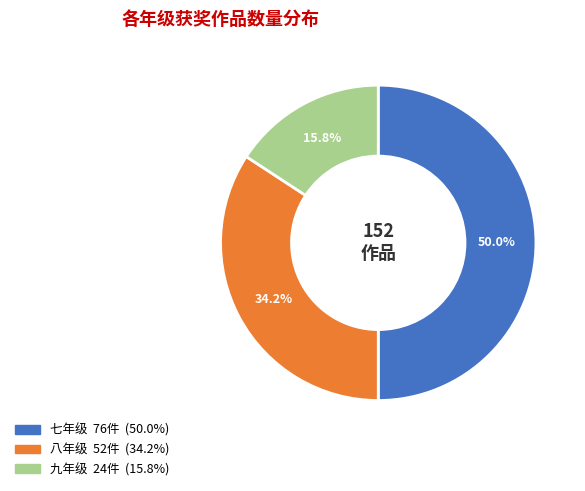

To the nearest percent, what is the difference between the largest and smallest slice percentages?

34%